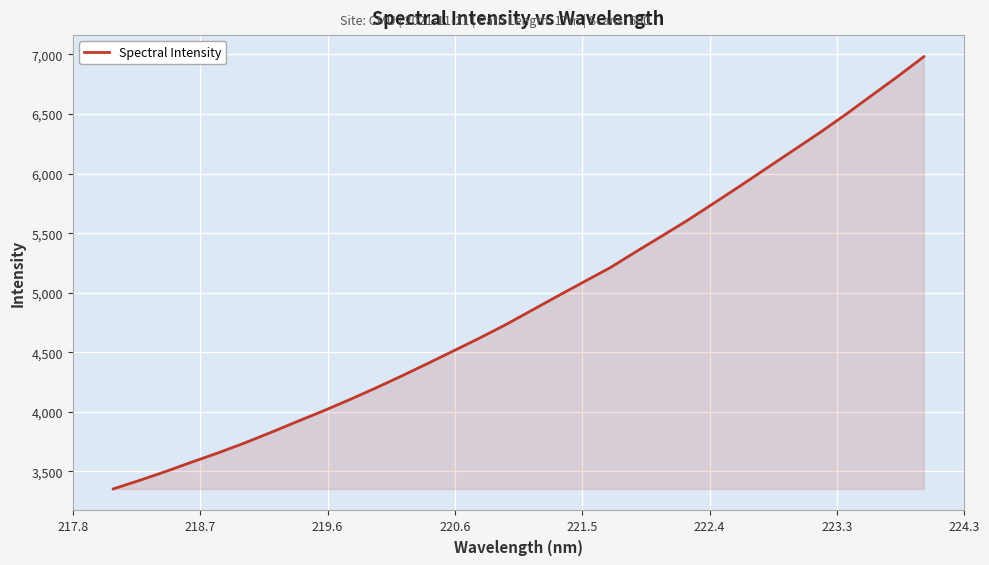

Does the chart have visible grid lines?

Yes